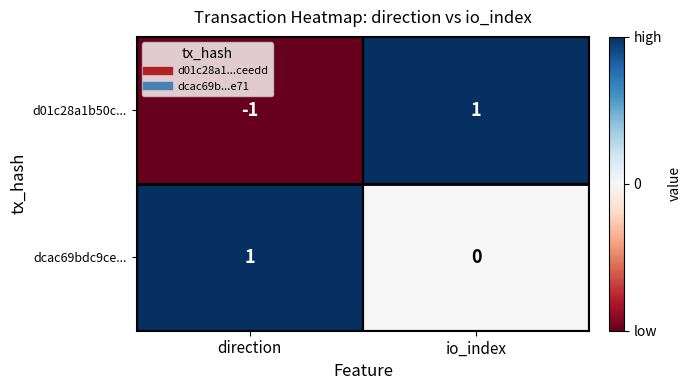

List the series in order of their overall mean, highest first.

dcac69bdc9ce..., d01c28a1b50c...